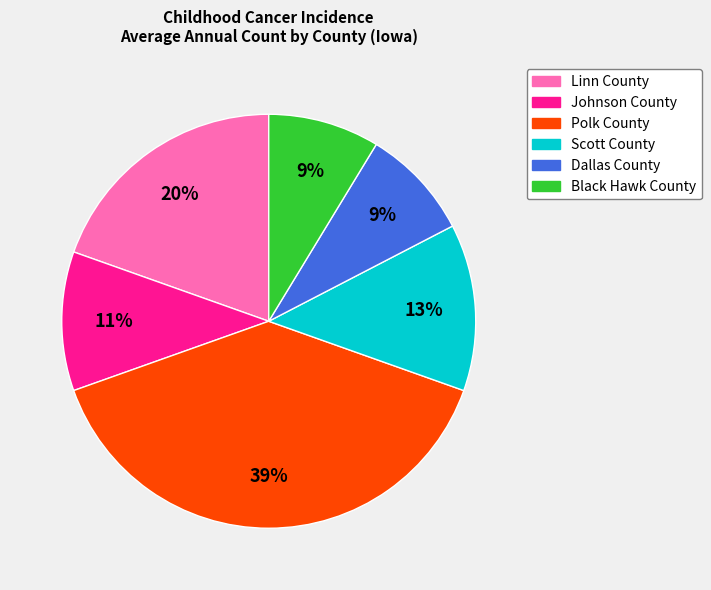

Is there a majority slice in this chart?

No